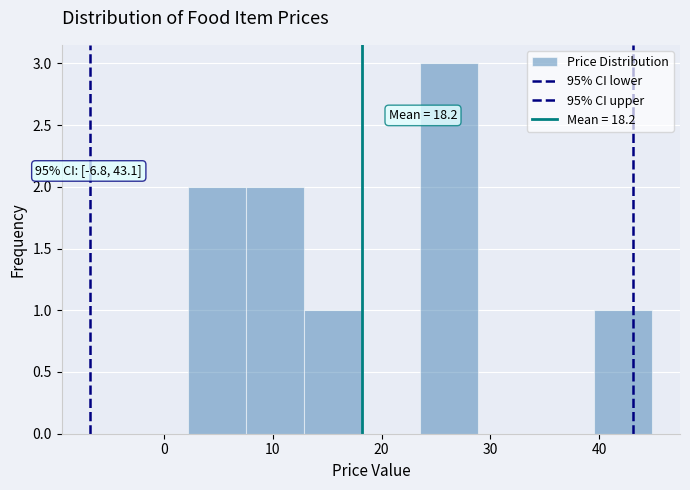

Which range on the x-axis has the tallest bar?

24 to 29